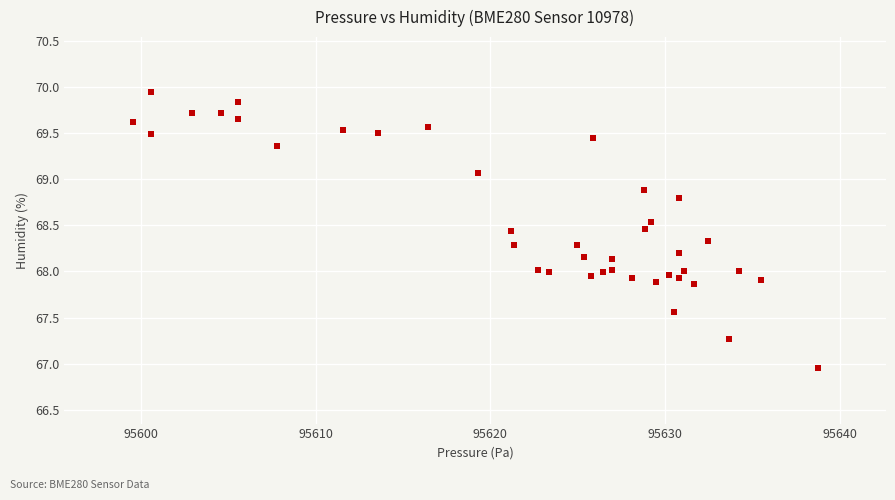

What is the range of X values (max minus min)?

39.2